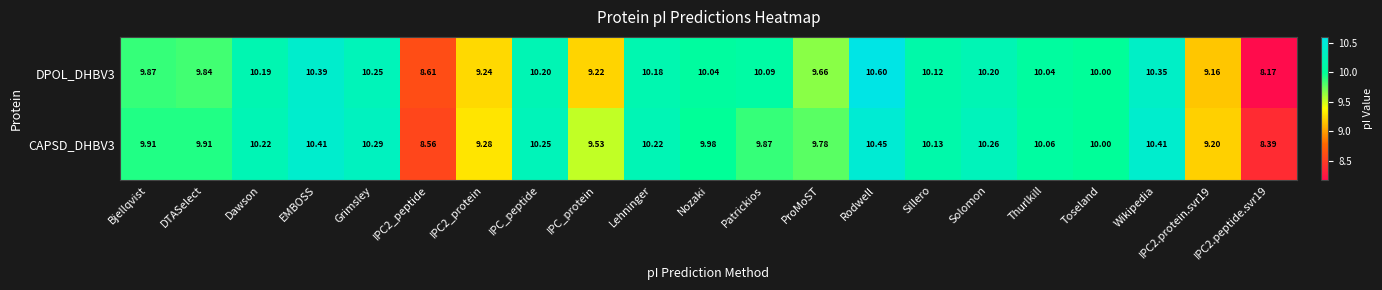

Is the value of DPOL_DHBV3 at IPC2_peptide greater than the value of CAPSD_DHBV3 at Solomon?

No